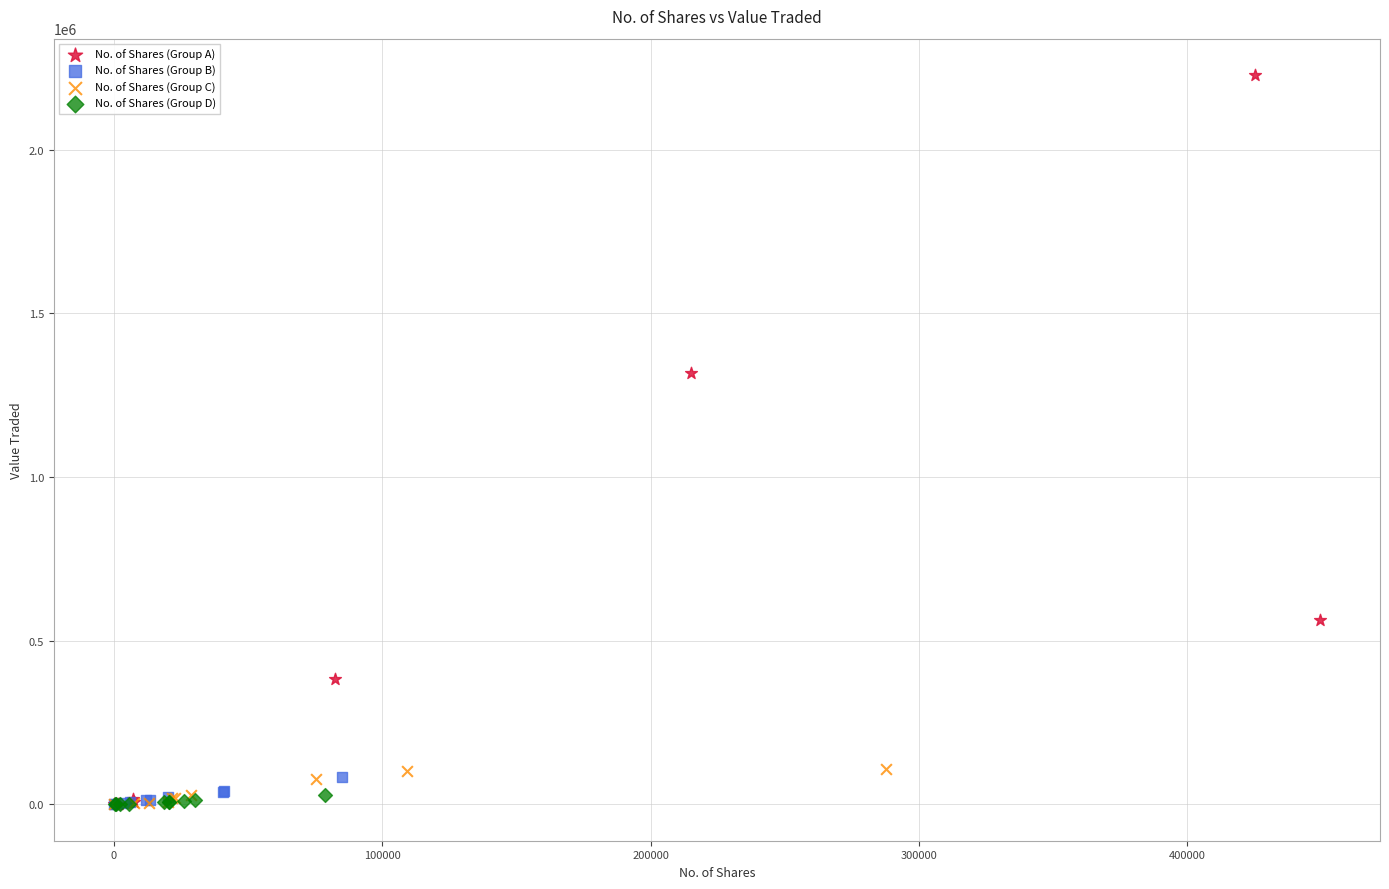

Which series contains the highest Y value?

No. of Shares (Group A)